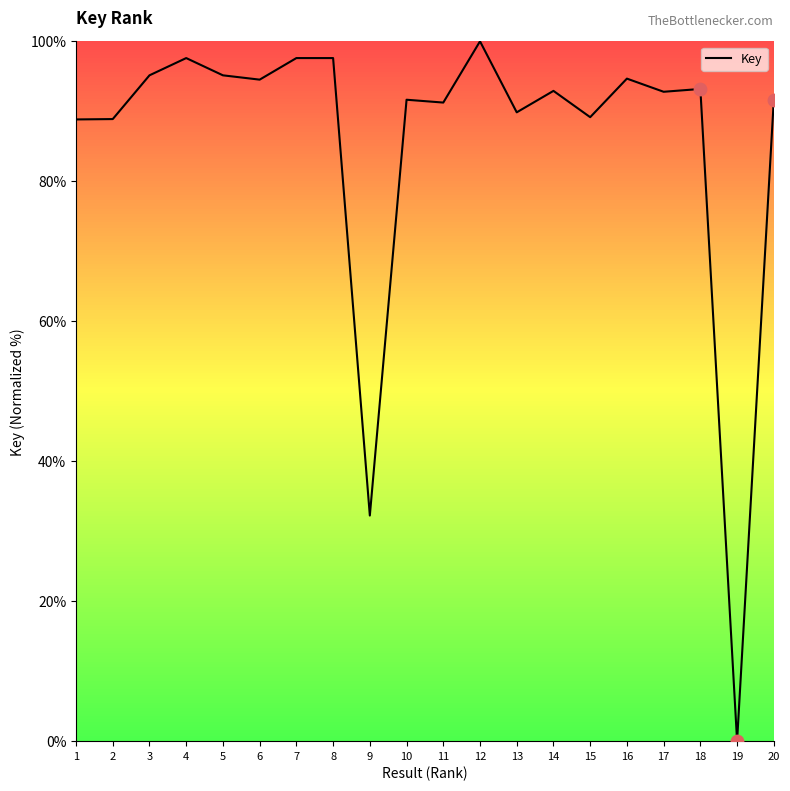

What is the ratio of the value at 15 to the value at 17?

1.0